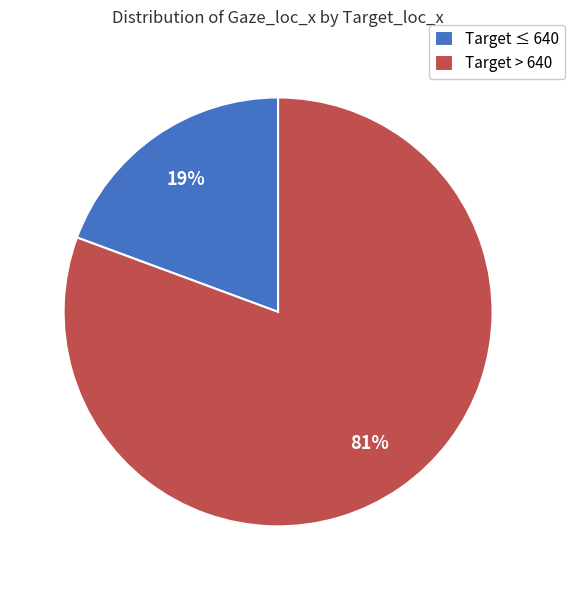

What is the smallest slice in the pie chart?

Target ≤ 640